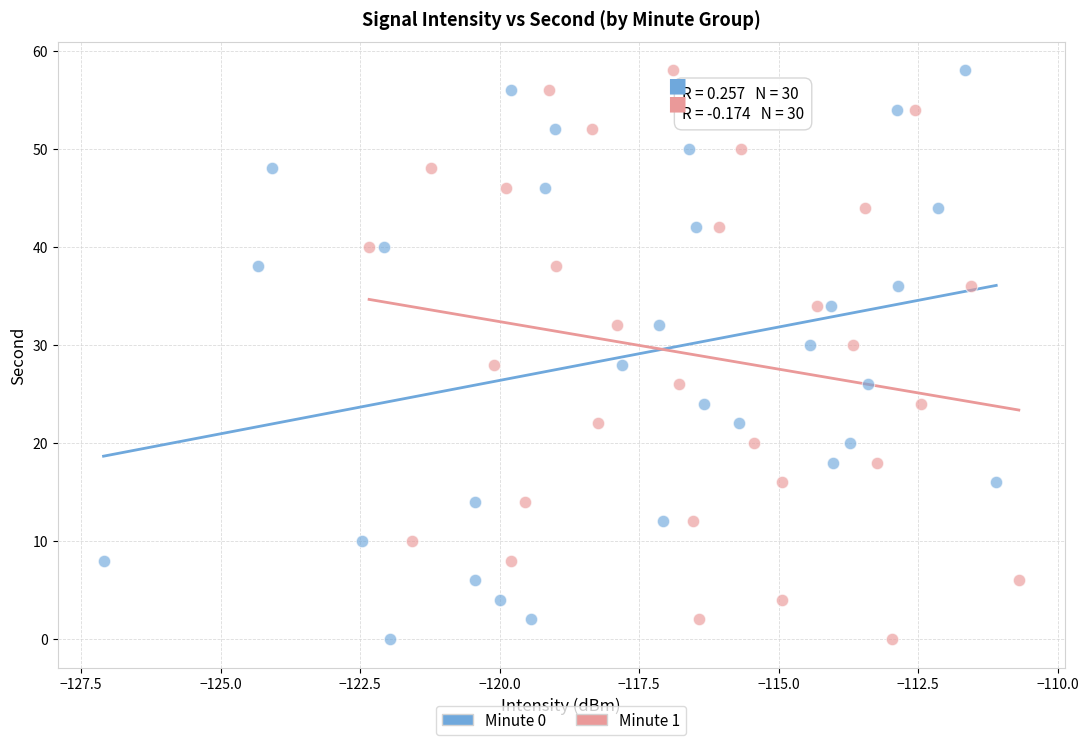

What are all the series names shown in the legend?

Minute 0, Minute 1